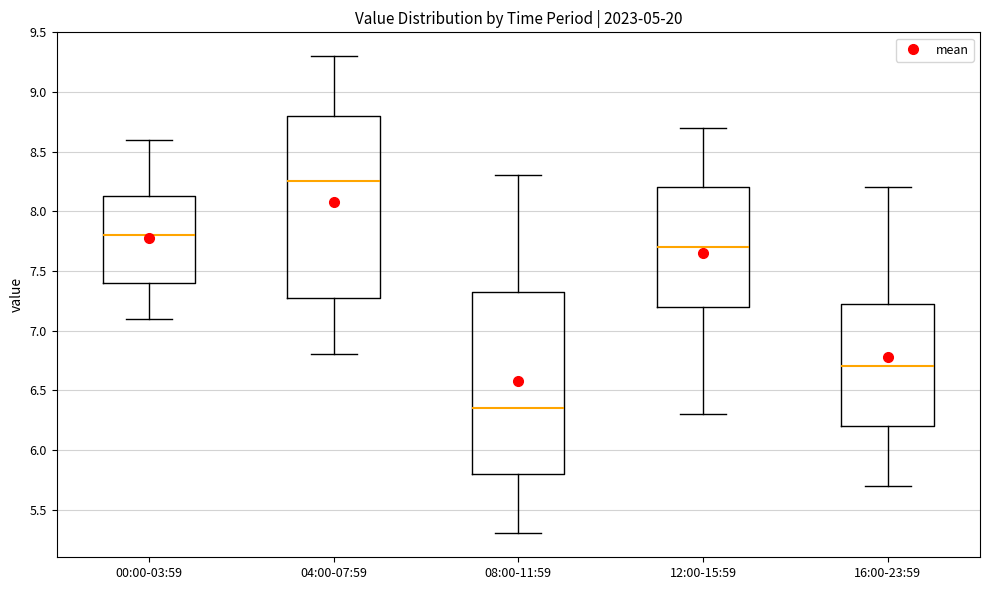

Where does the upper whisker of the box for 12:00-15:59 end on the y-axis? The values are not printed on the chart, so give them approximately, as read against the axis.

8.70